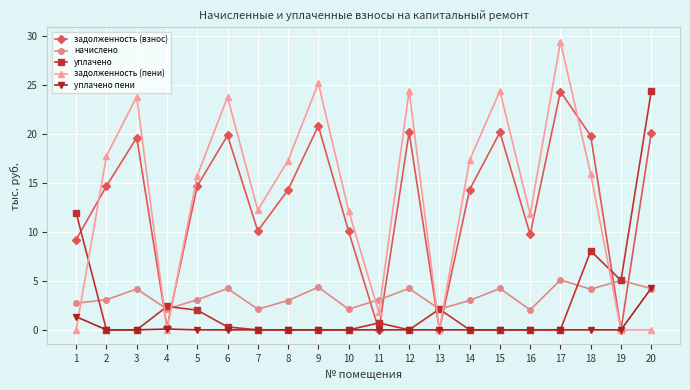

What are all the series names shown in the legend?

задолженность (взнос), начислено, уплачено, задолженность (пени), уплачено пени